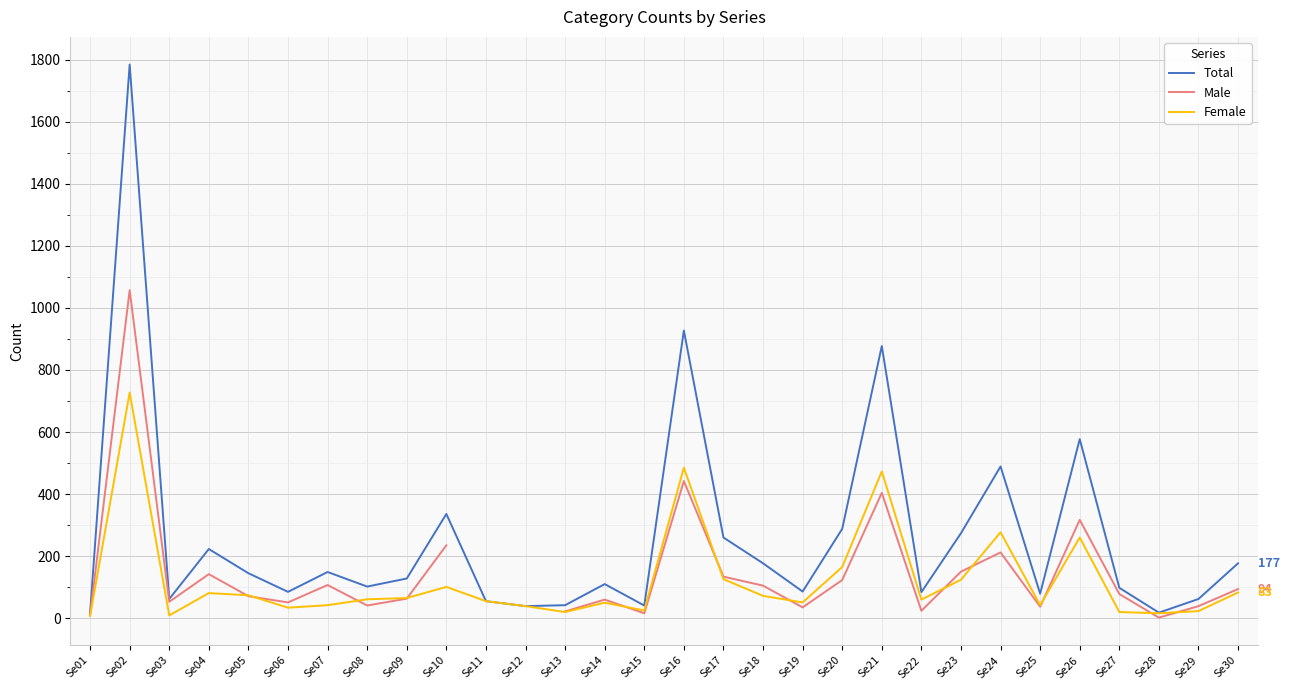

What is the maximum value for Total?

1784